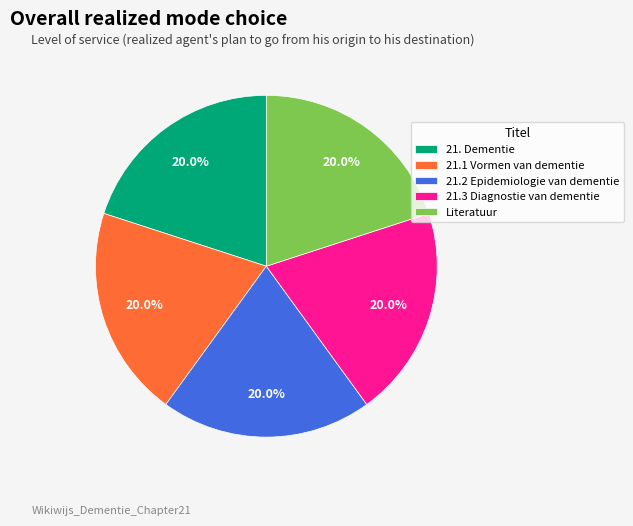

Is there any slice that represents more than half of the pie?

No